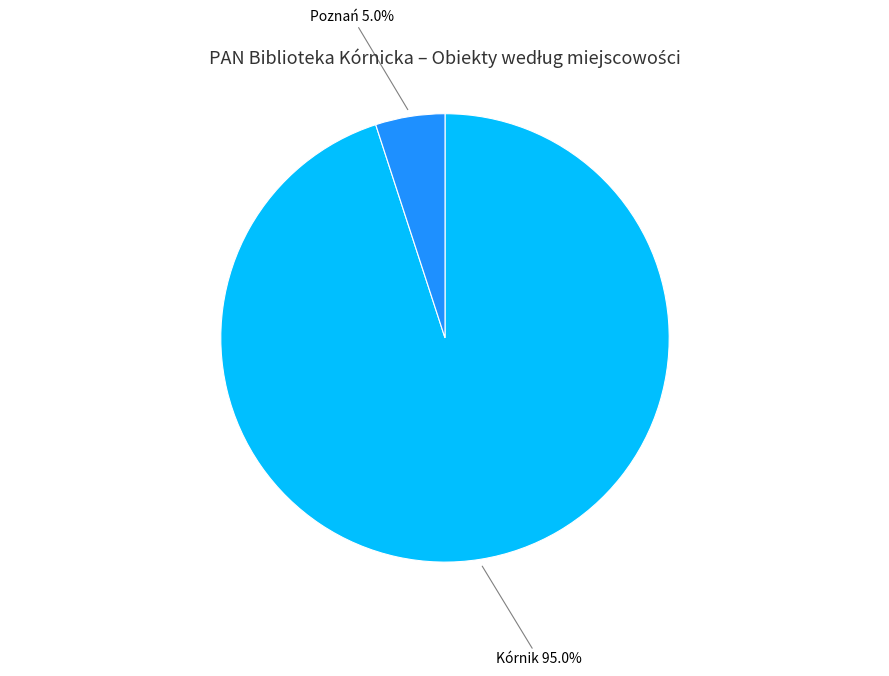

Count the number of slices in the pie.

2